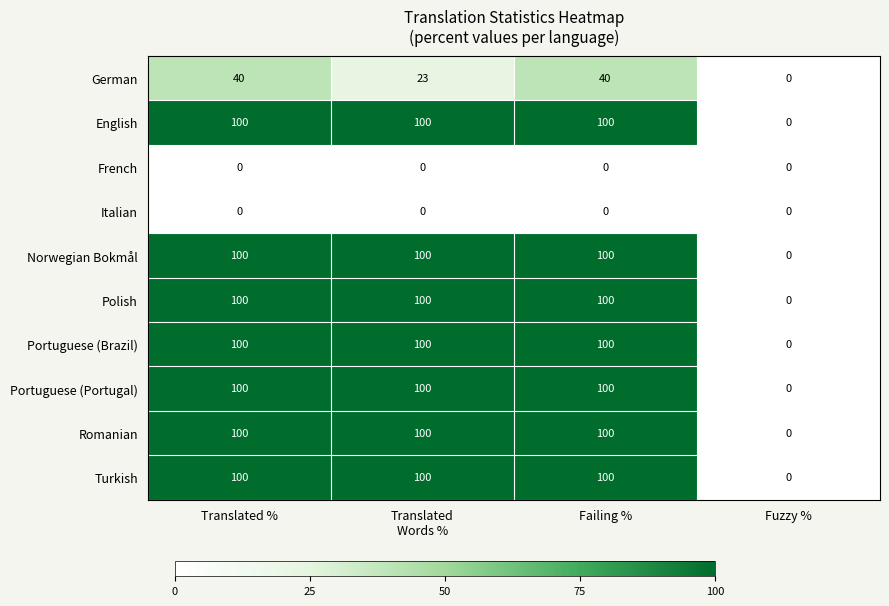

What value does the Turkish series have at Failing %, to the nearest 5?

100